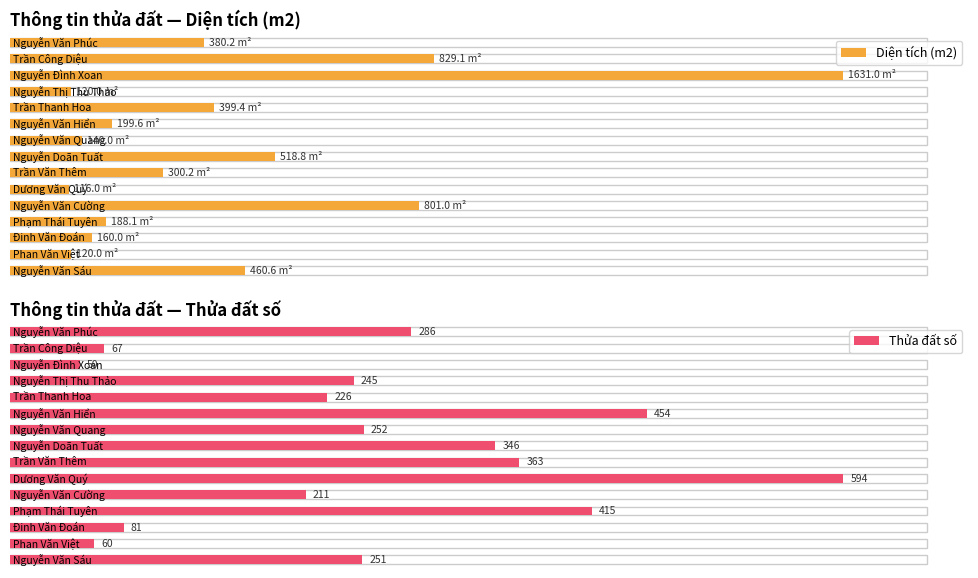

At which category is the sum across all series the highest?

Nguyễn Đình Xoan